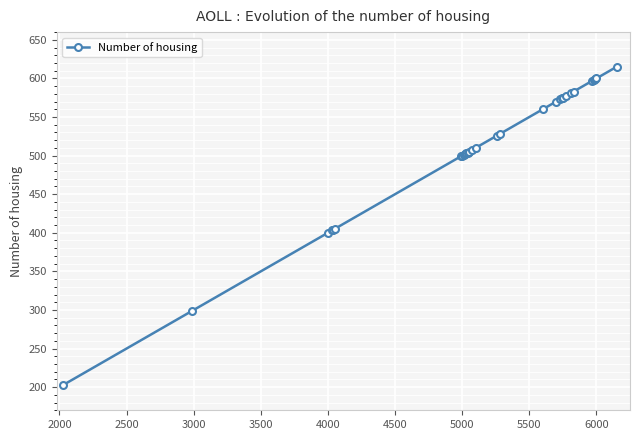

What is the difference between the second highest and minimum values?

397